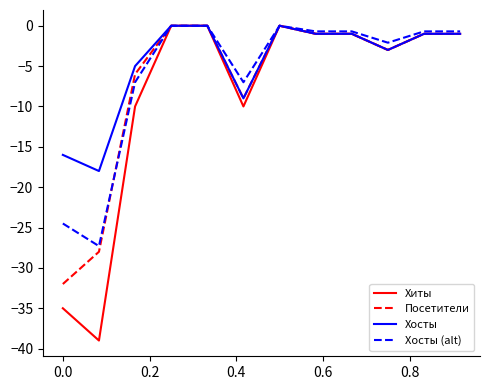

Which series has the widest spread of values?

Хиты